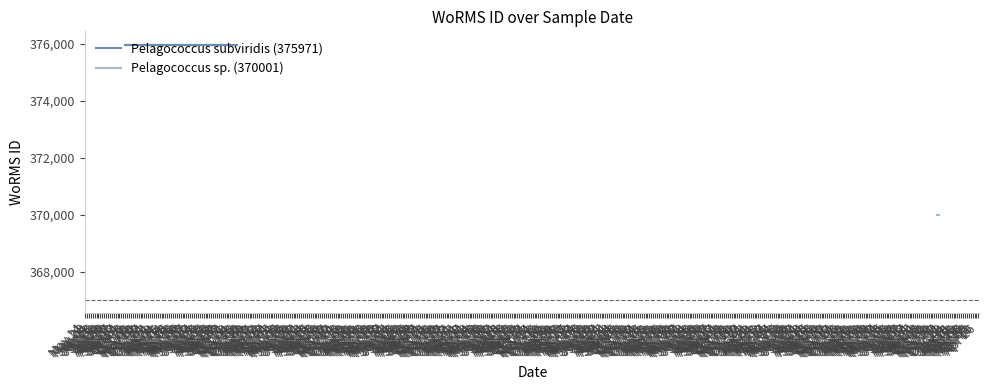

Rank the categories by Pelagococcus sp. (370001) value from highest to lowest.

May 14, May 21